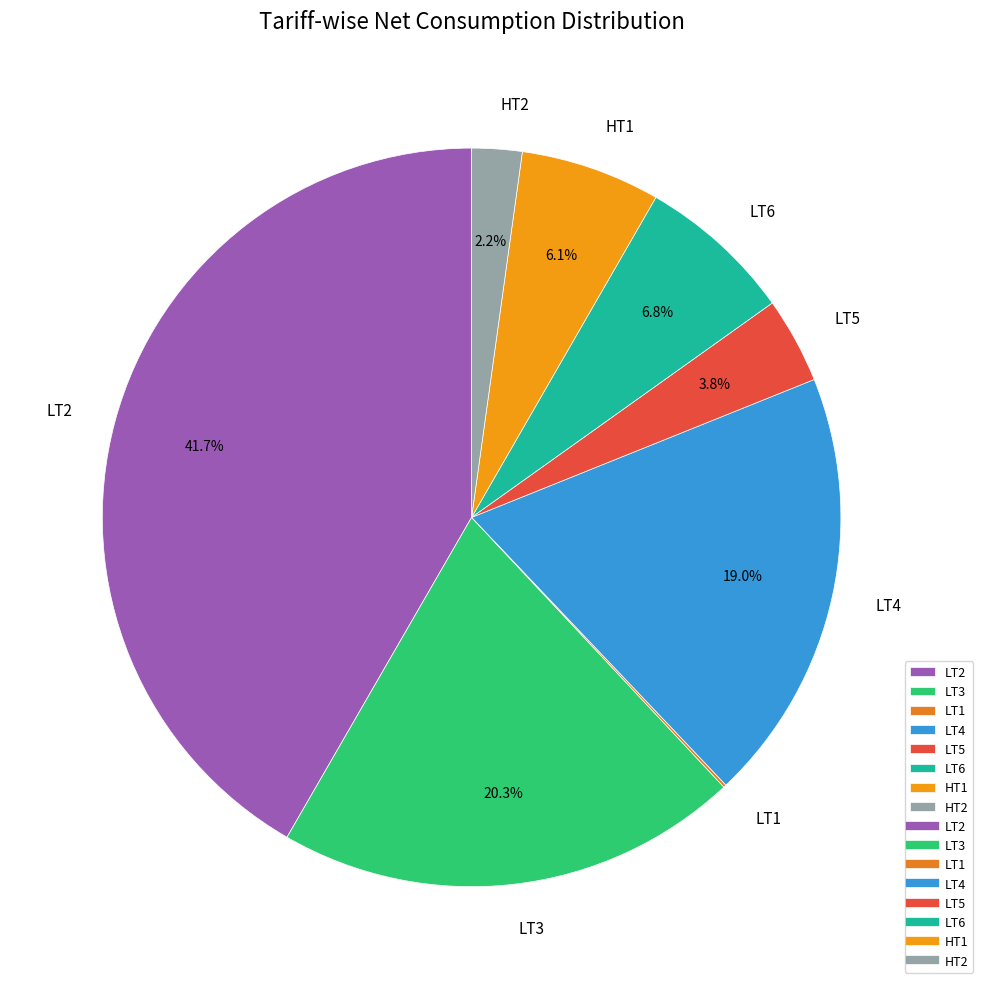

Is there any slice that represents more than half of the pie?

No